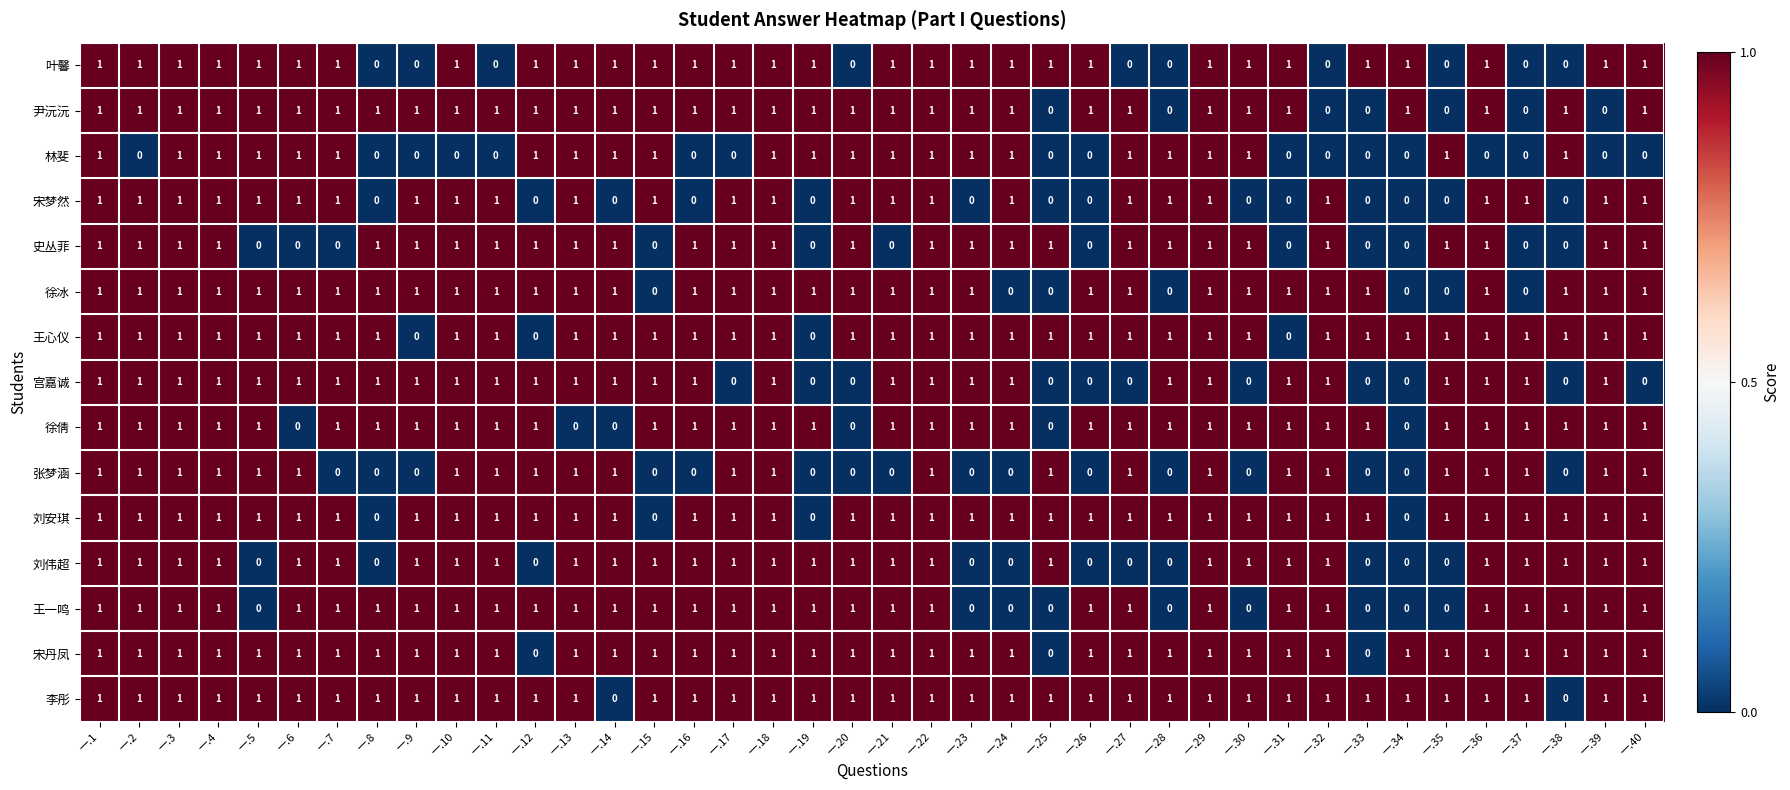

At how many categories does at least one series exceed 0?

40